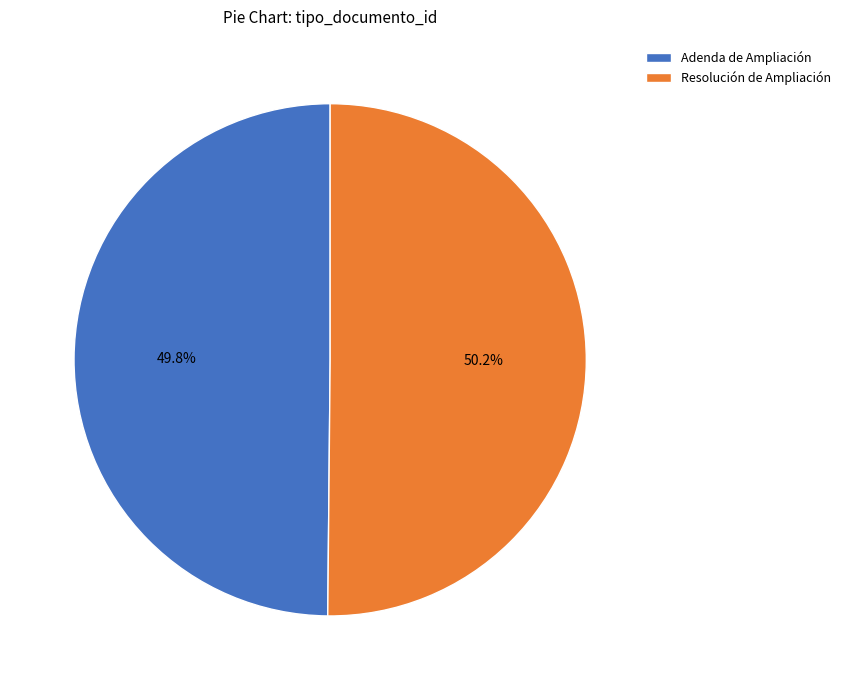

To the nearest percent, what portion does Adenda de Ampliación represent?

50%